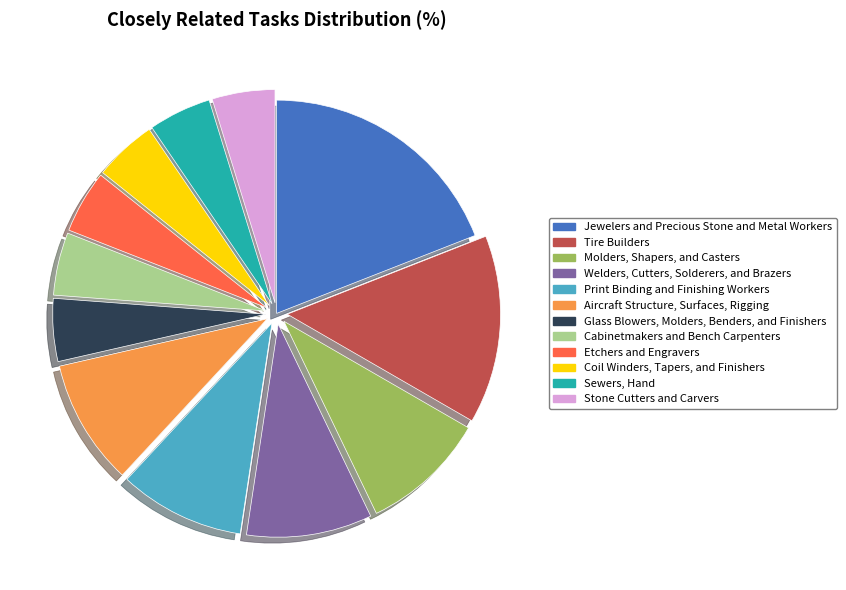

What is the ratio of the value at Etchers and Engravers to the value at Print Binding and Finishing Workers?

0.5